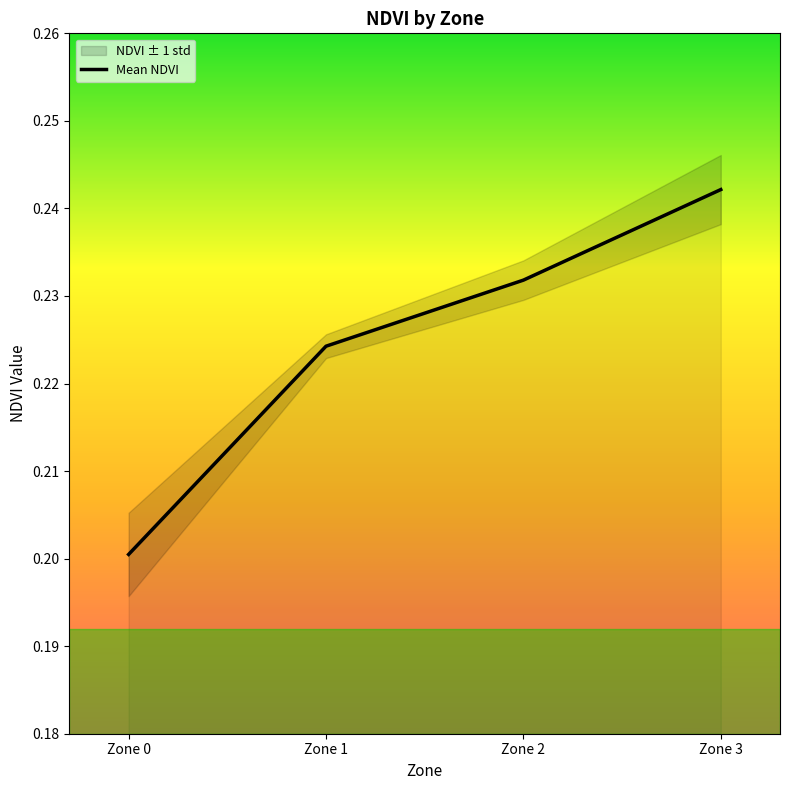

Rank the categories by value from lowest to highest.

Zone 0, Zone 1, Zone 2, Zone 3